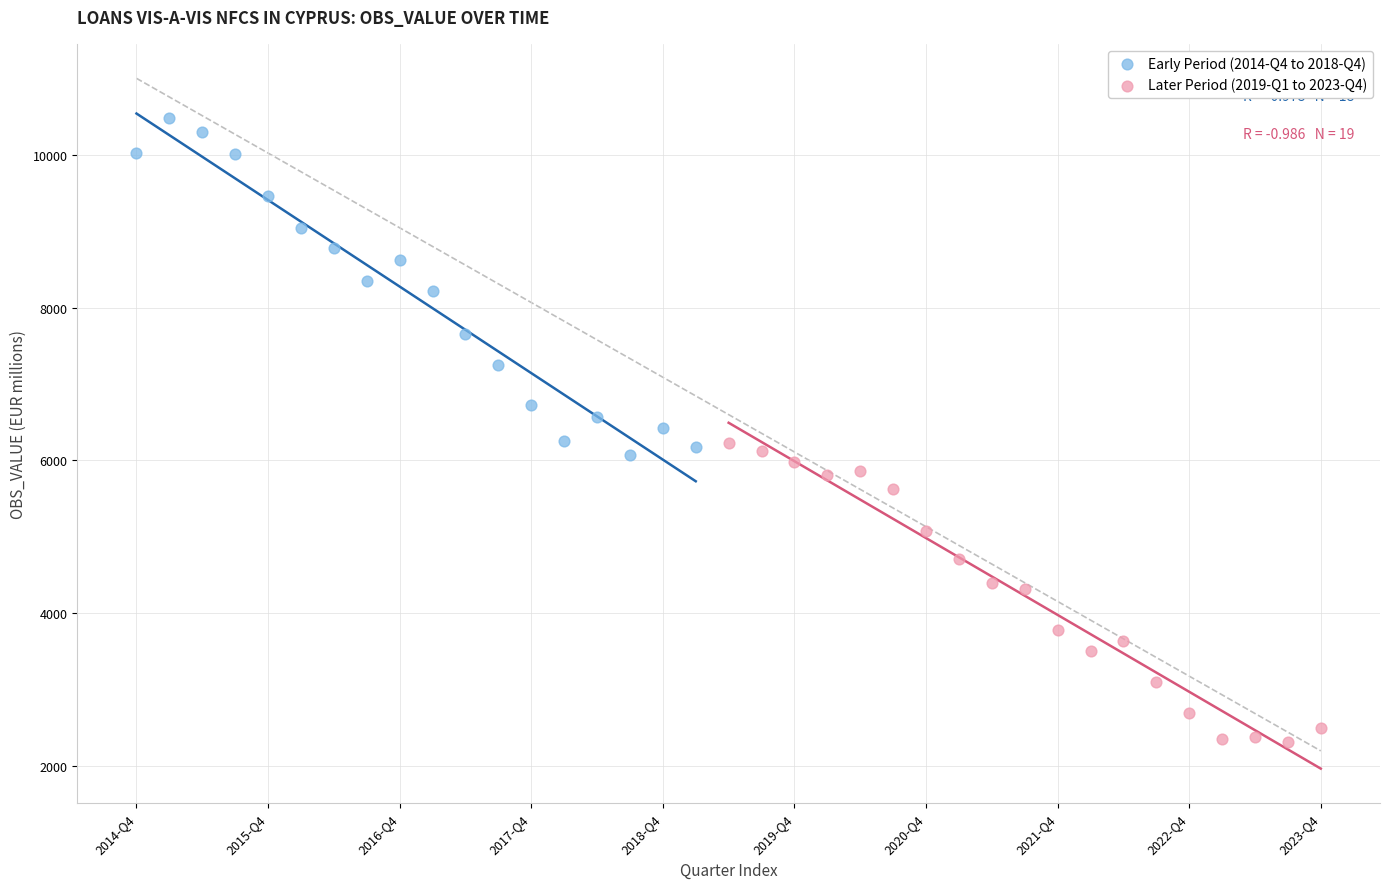

Which series contains the lowest Y value?

Later Period (2019-Q1 to 2023-Q4)